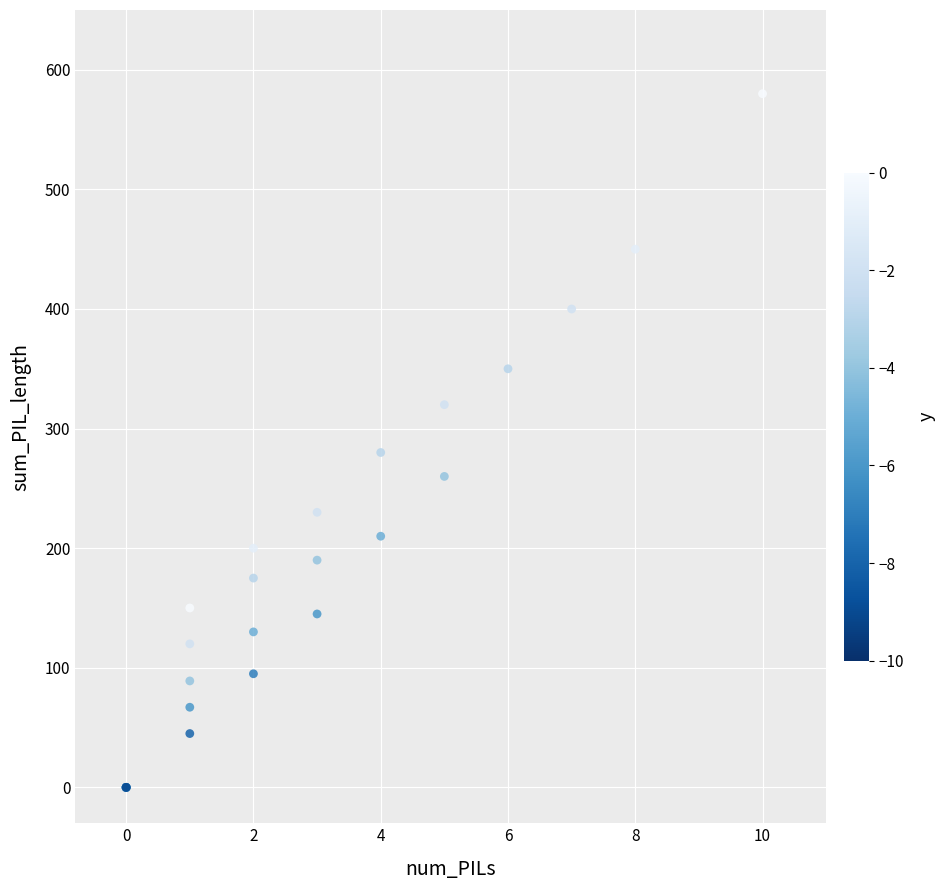

What Y value in the scatter plot is closest to 290?

280